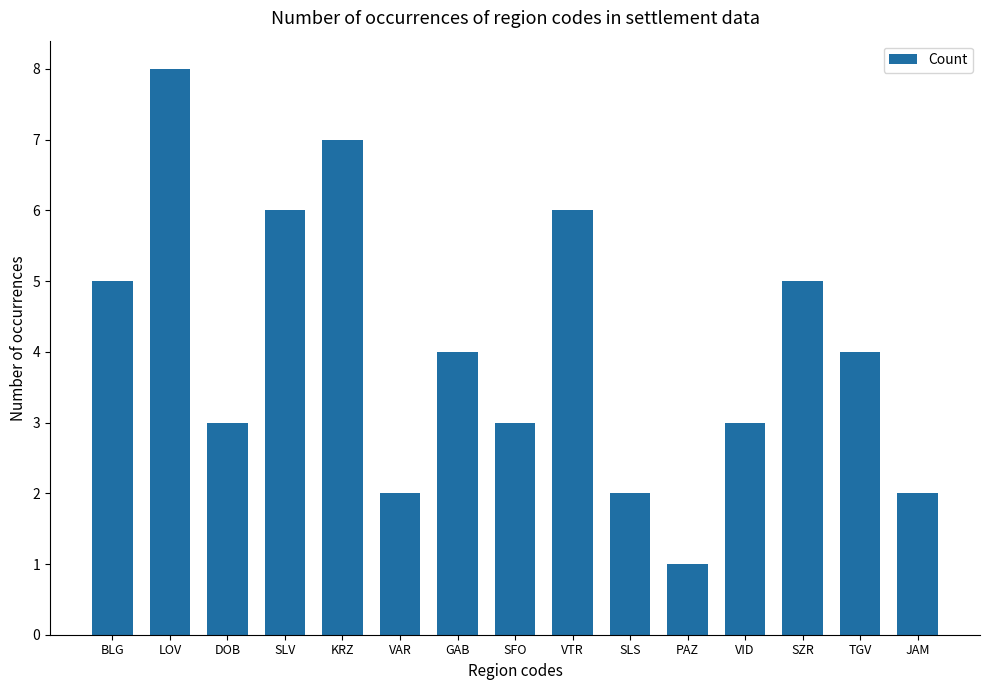

How many values are between 2 and 6?

12